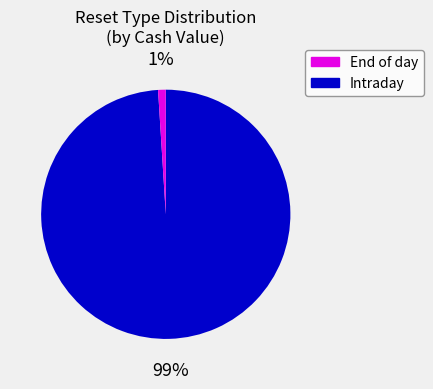

What percentage is the End of day slice, to the nearest percent?

99%